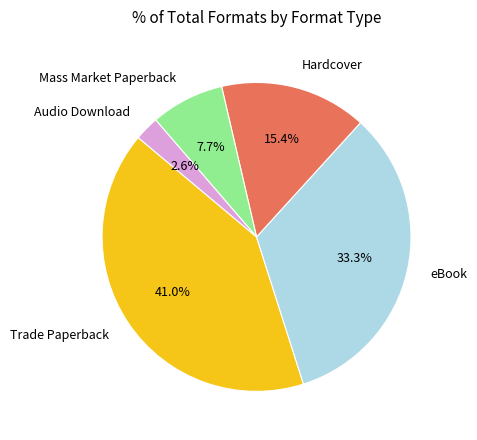

To the nearest percent, what is the difference between the Trade Paperback and Hardcover slice percentages?

26%